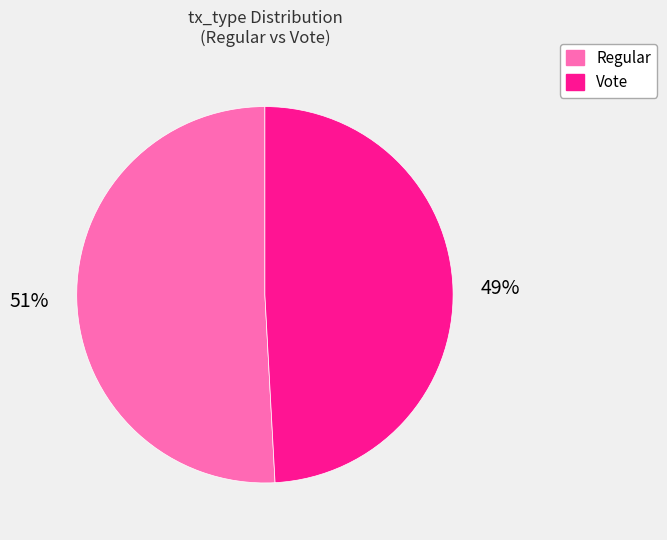

True or false: Vote accounts for 63% of the total.

False